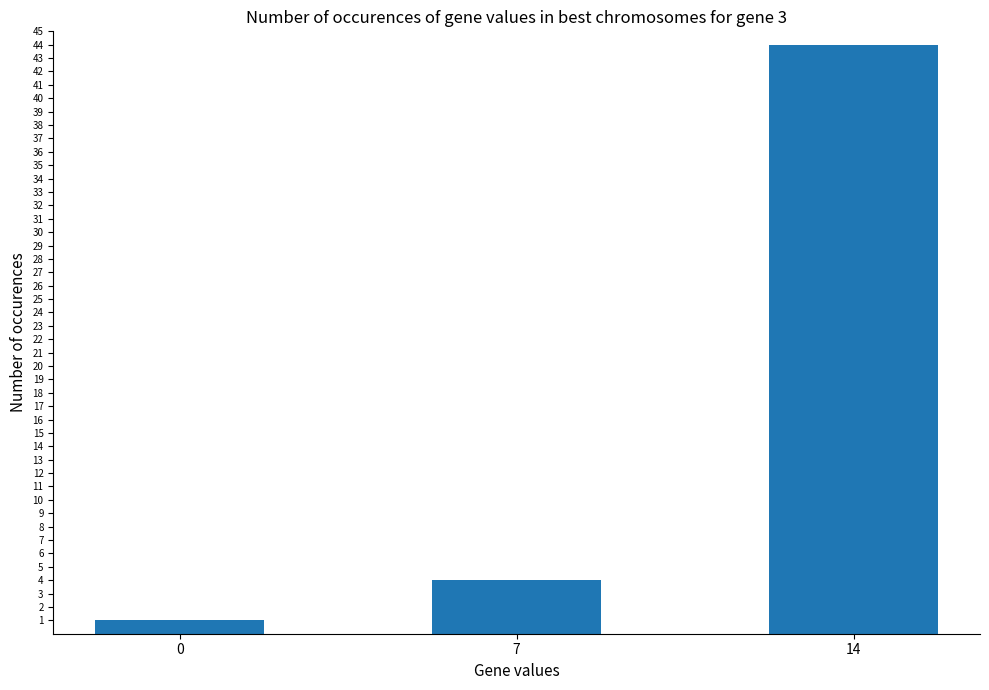

What is the sum of all values?

49